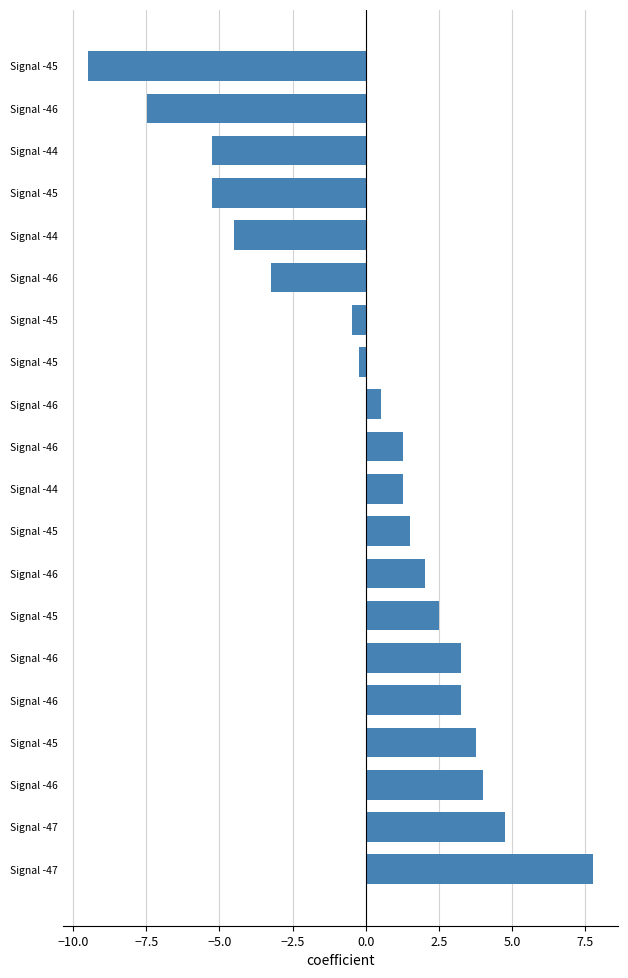

How many bars are there in total?

20